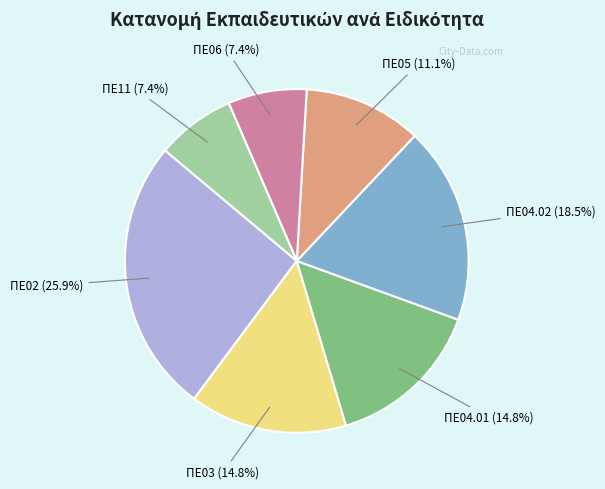

How many slices are in this pie chart?

7